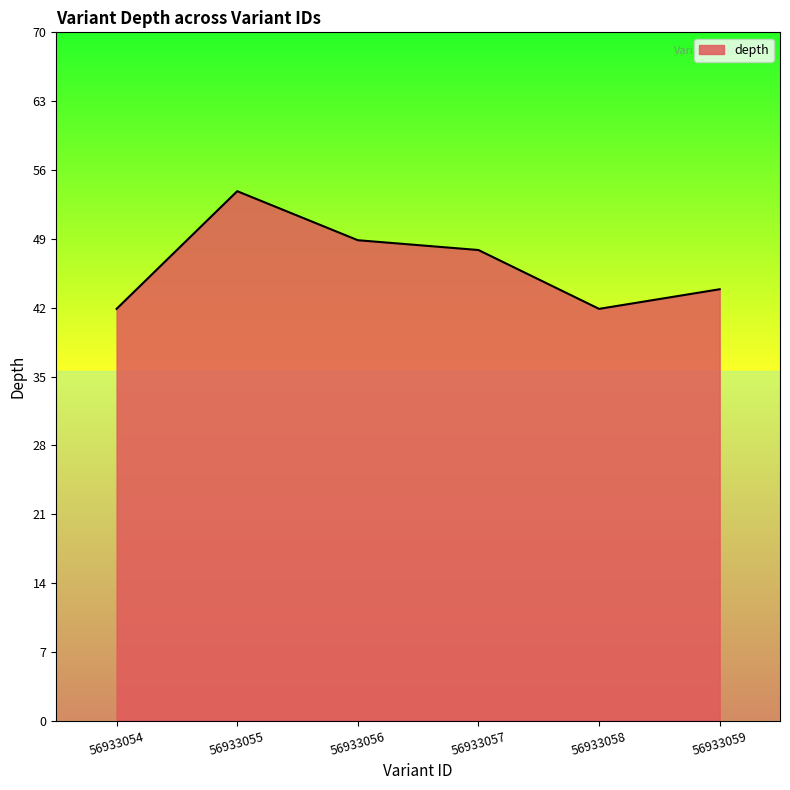

Is it true that the value at 56933059 is 71?

False